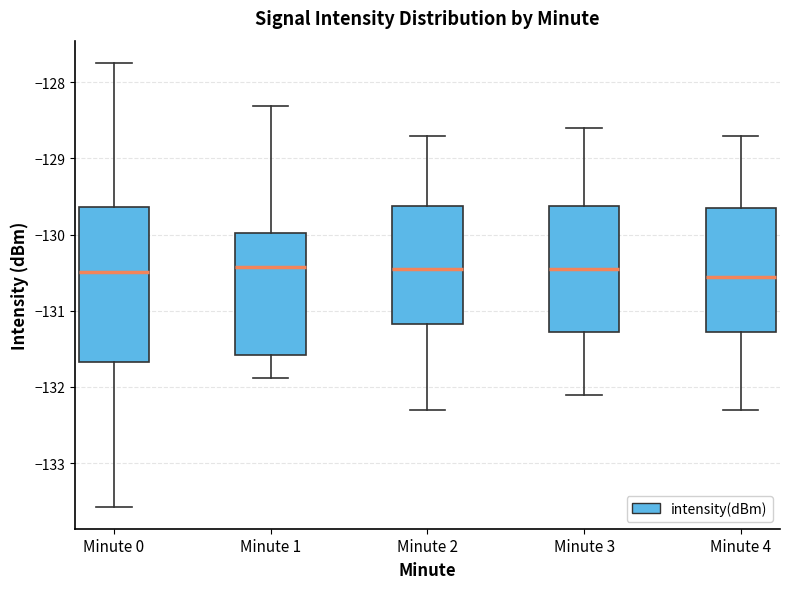

Where does the median line of the box for Minute 2 sit on the y-axis? The values are not printed on the chart, so give them approximately, as read against the axis.

-130.4